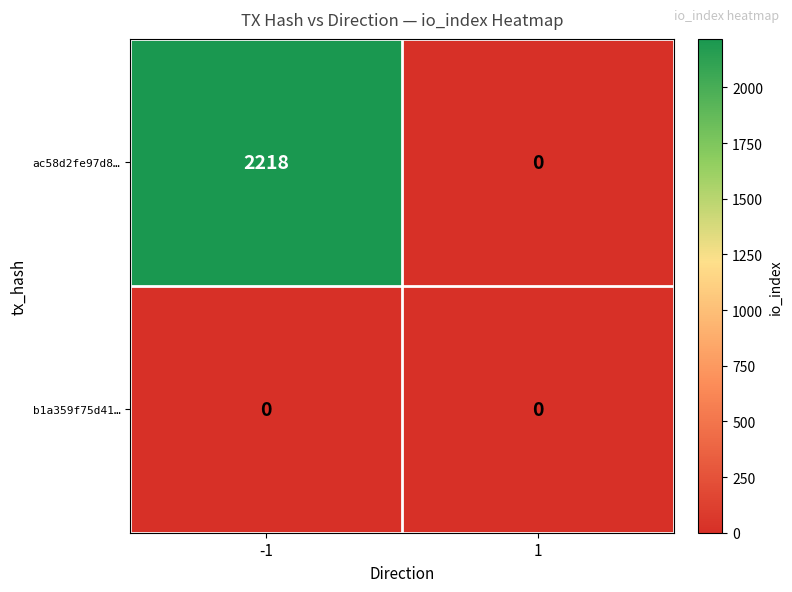

List the series in order of their overall mean, lowest first.

b1a359f75d41…, ac58d2fe97d8…